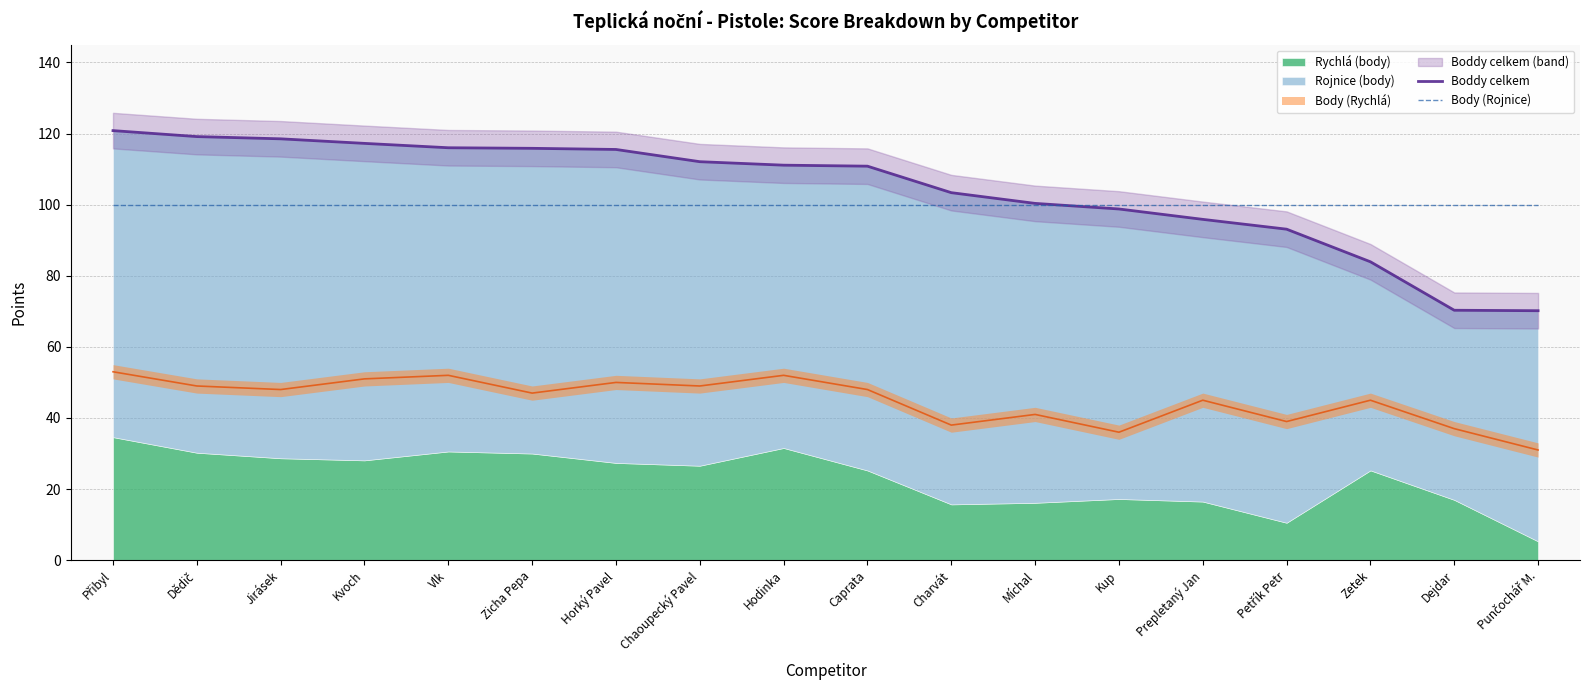

The value of Boddy celkem at Přibyl is 120.8. True or false?

True